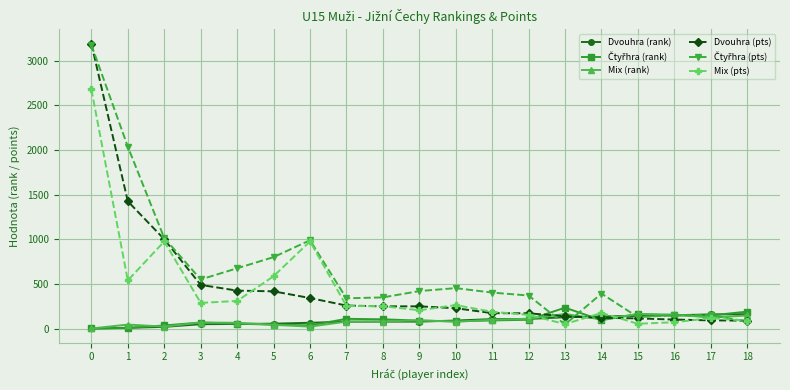

What is the greatest value displayed?

3189